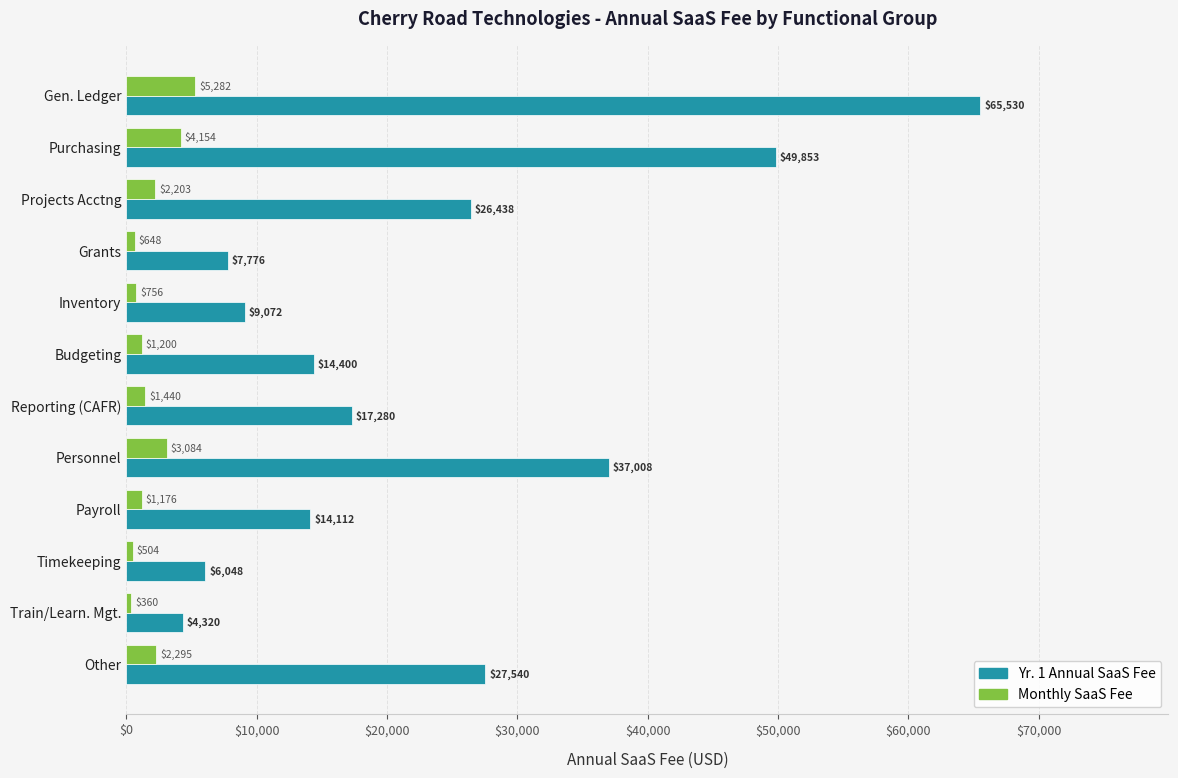

What is the total value across all series at Payroll?

15288.0